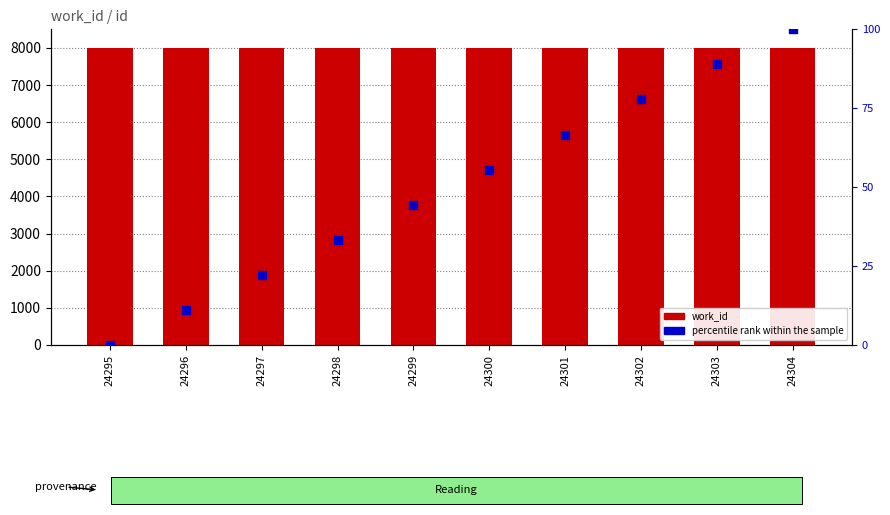

What is the total value across all series at 24302?

8061.8